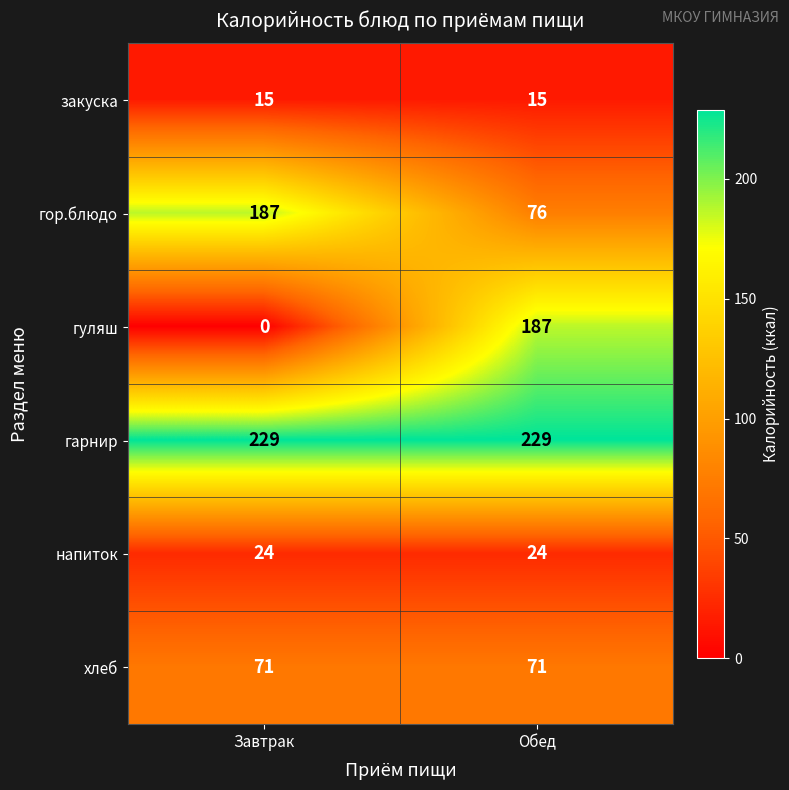

What is the minimum value for гарнир?

229